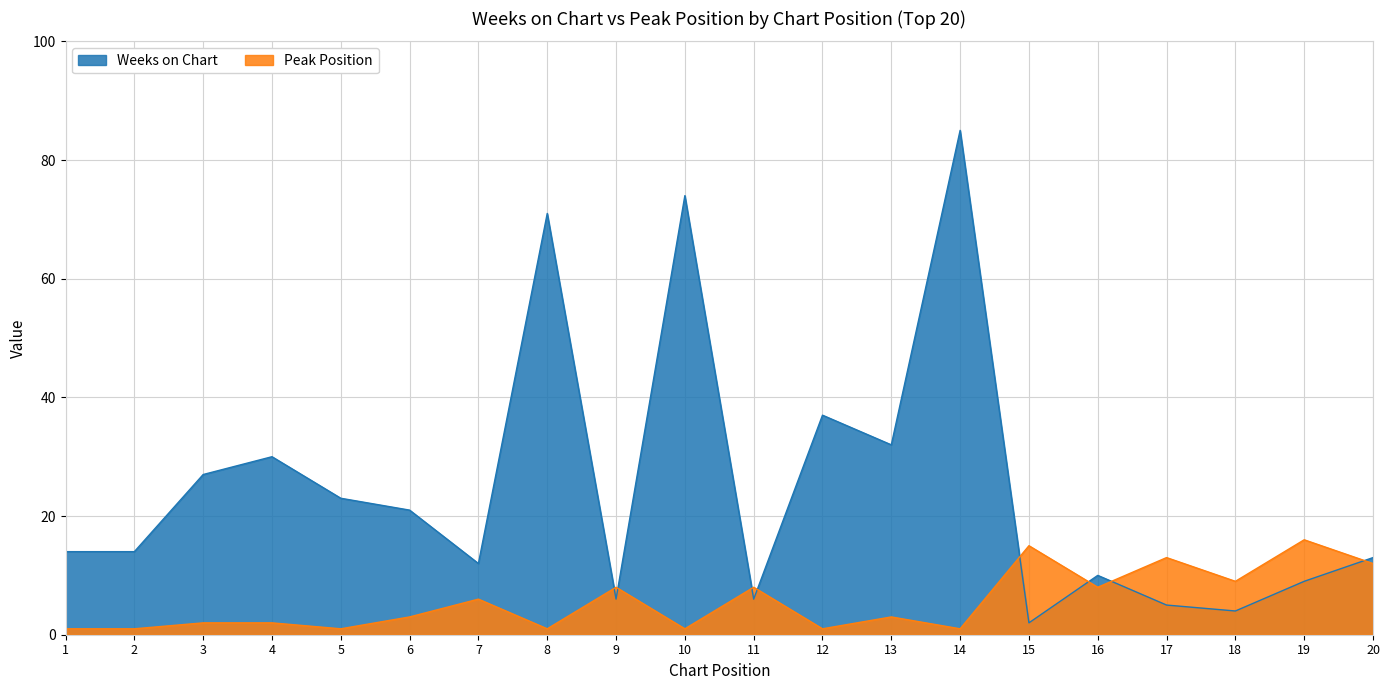

Reading left to right, extract all data points from this chart.

Weeks on Chart: 1=14	2=14	3=27	4=30	5=23	6=21	7=12	8=71	9=6	10=74	11=6	12=37	13=32	14=85	15=2	16=10	17=5	18=4	19=9	20=13
Peak Position: 1=1	2=1	3=2	4=2	5=1	6=3	7=6	8=1	9=8	10=1	11=8	12=1	13=3	14=1	15=15	16=8	17=13	18=9	19=16	20=12